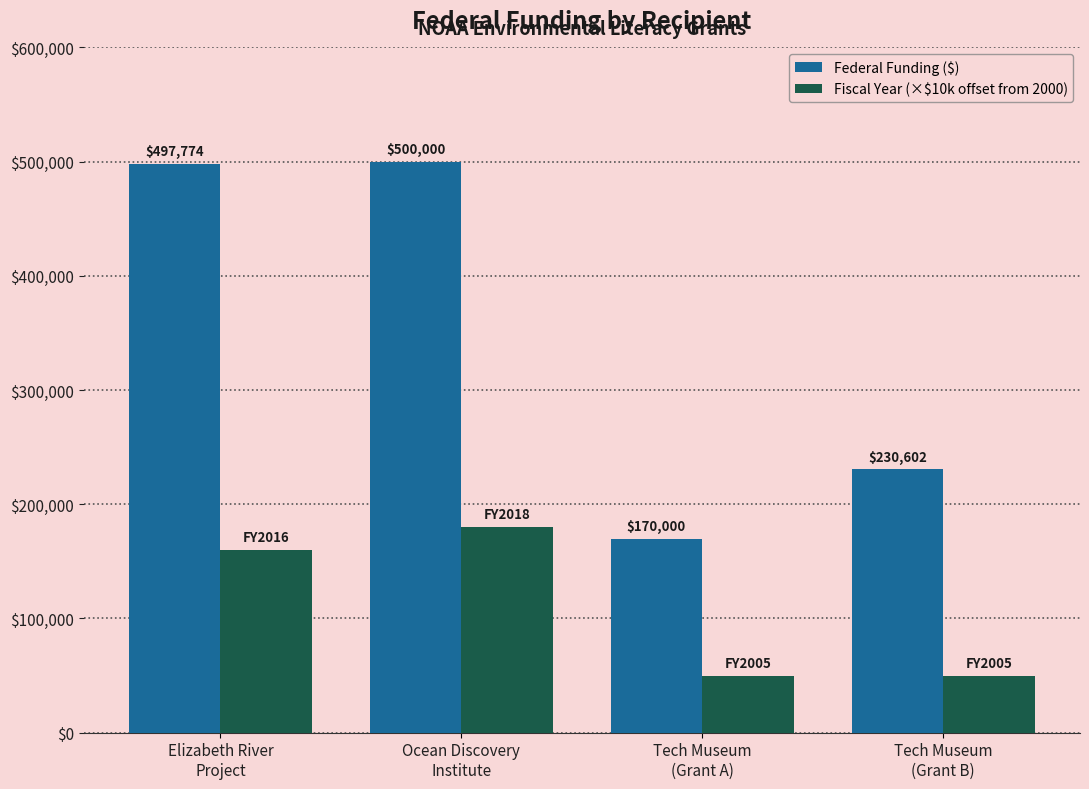

Which series has the largest total across all categories?

Federal Funding ($)